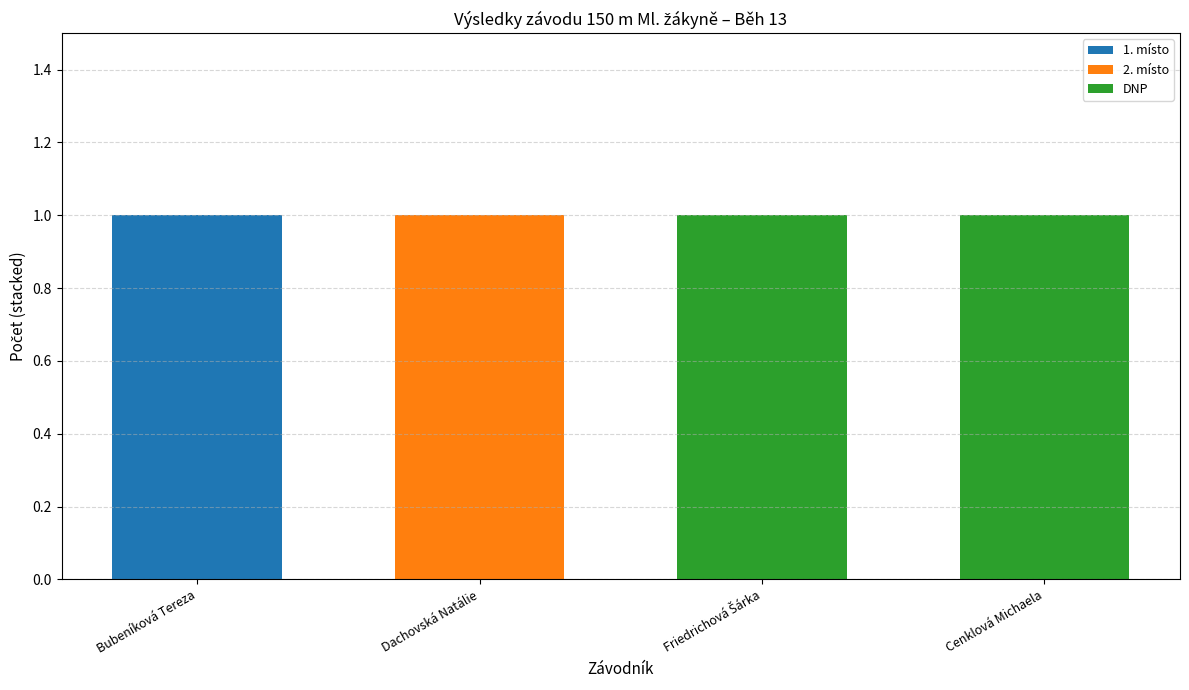

What is the highest value of the 1. místo series?

1